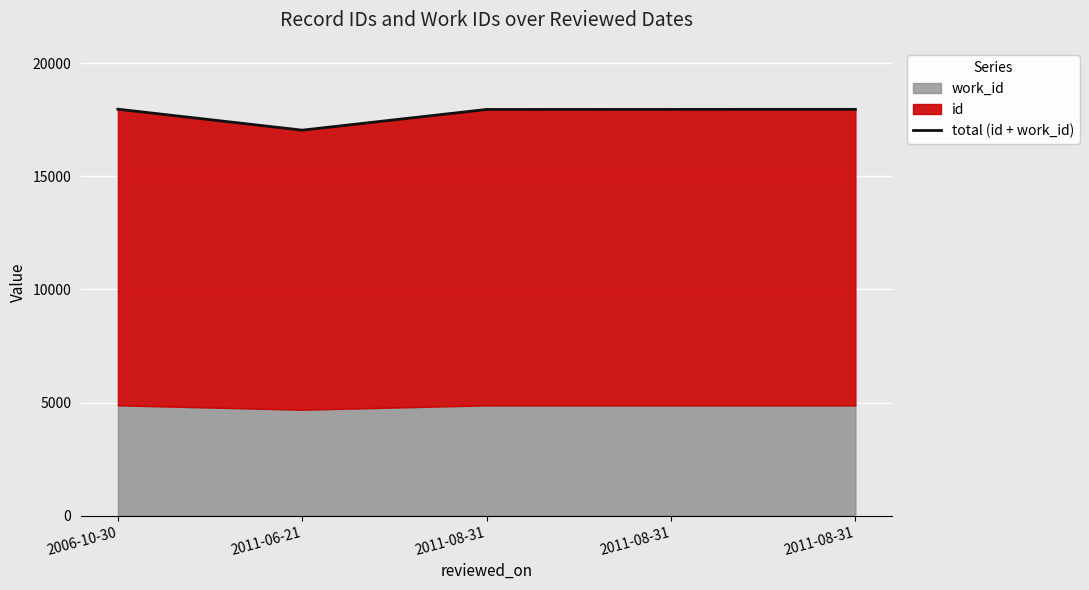

How many data points are above 17962?

2